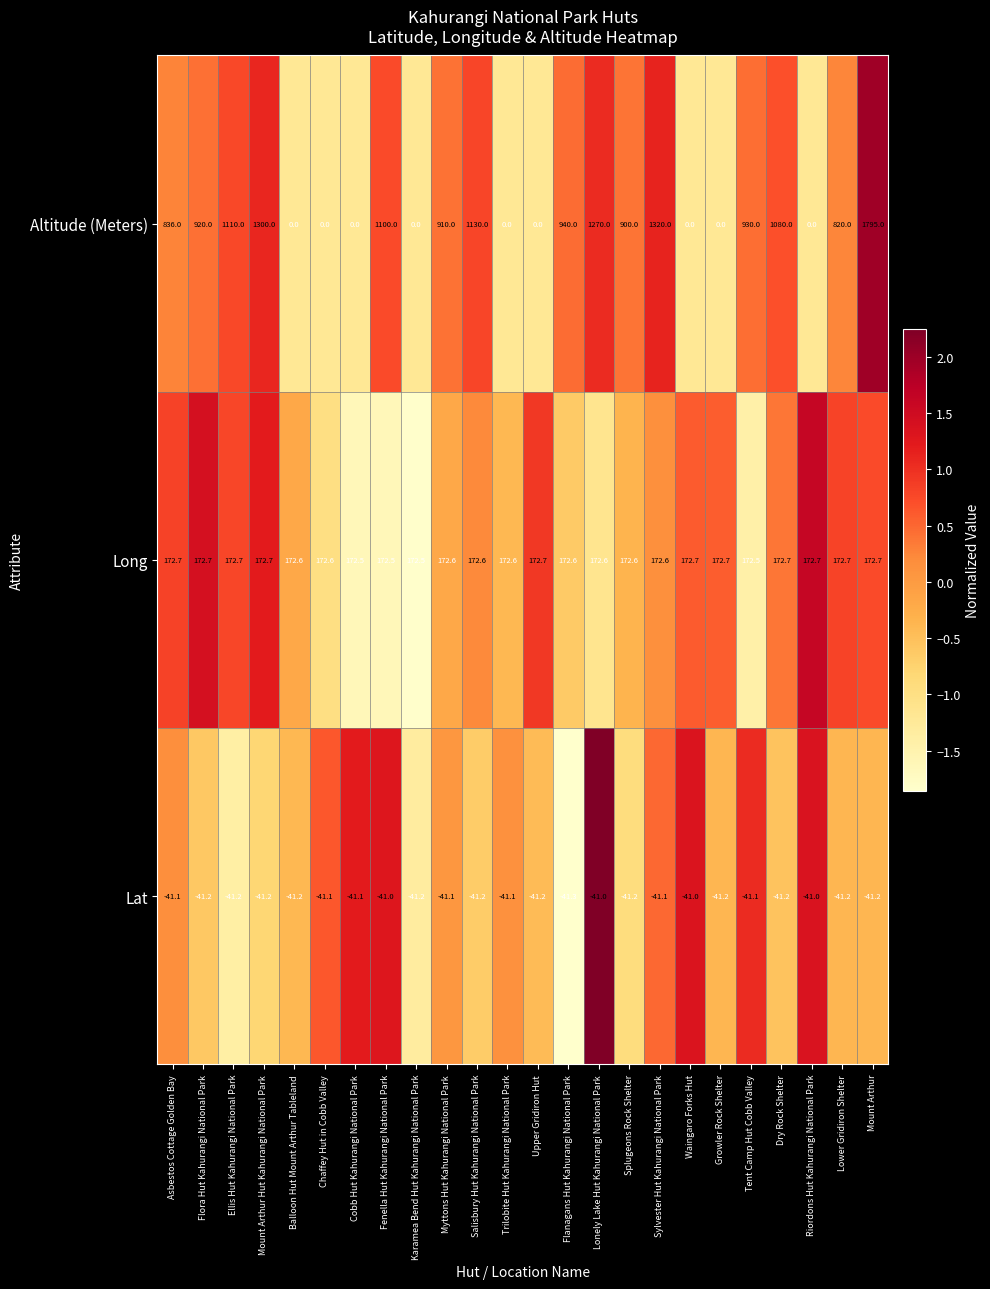

Which label corresponds to the smallest value in the chart?

Flanagans Hut Kahurangi National Park